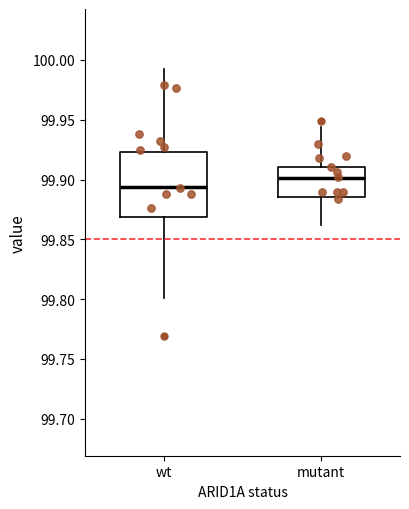

Which box is the tallest, from its lower edge to its upper edge?

wt